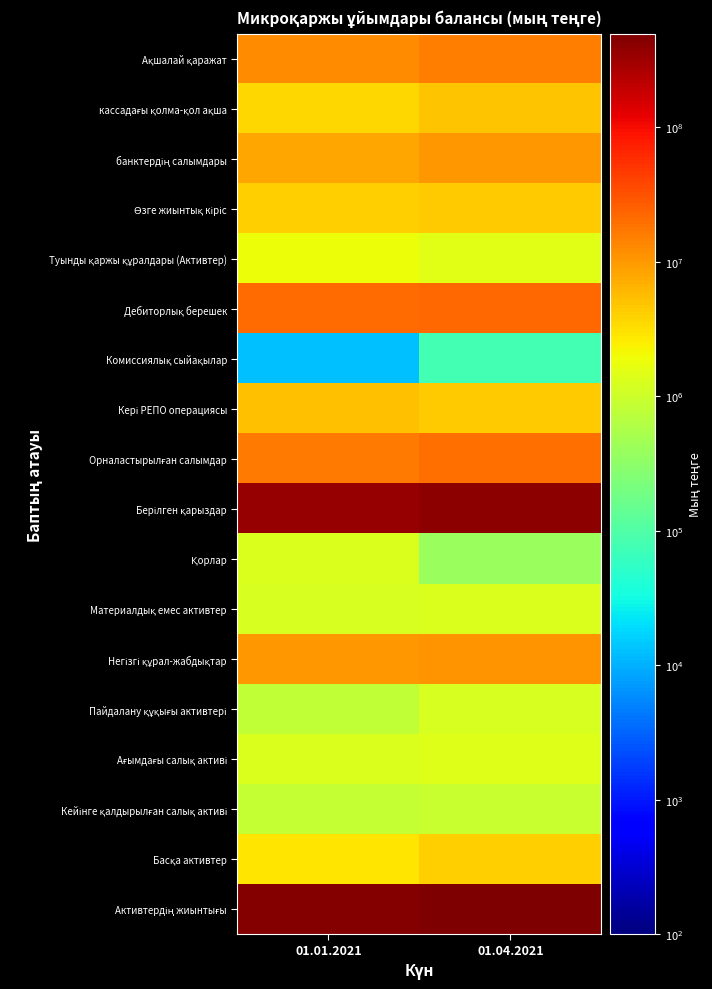

Rank the series by their maximum value, from lowest to highest.

Комиссиялық сыйақылар, Кейінге қалдырылған салық активі, Пайдалану құқығы активтері, Материалдық емес активтер, Қорлар, Ағымдағы салық активі, Туынды қаржы құралдары (Активтер), Басқа активтер, Өзге жиынтық кіріс, кассадағы қолма-қол ақша, Кері РЕПО операциясы, банктердің салымдары, Негізгі құрал-жабдықтар, Ақшалай қаражат, Орналастырылған салымдар, Дебиторлық берешек, Берілген қарыздар, Активтердің жиынтығы